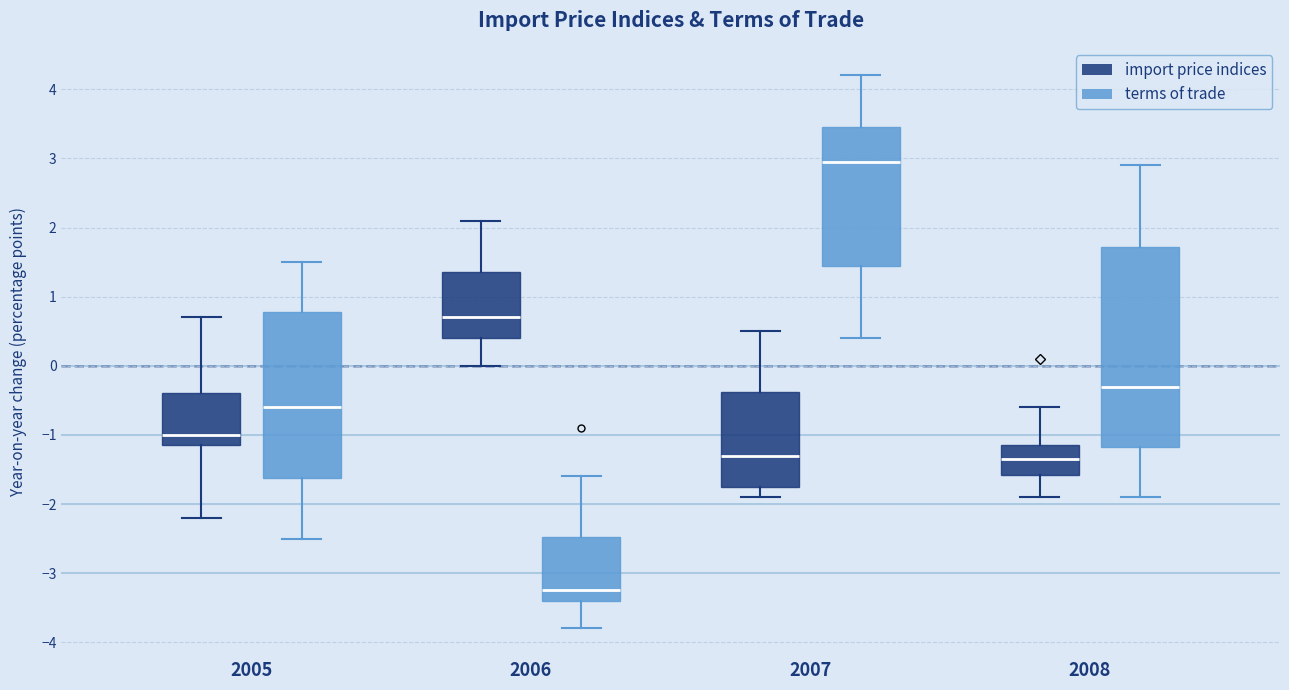

Reading left to right, read every box against the y-axis: the position of its median line, the range the box covers, and the ends of its whiskers. The values are not printed on the chart, so give them approximately, as read against the axis.

2005 (import price indices): median -1.0, box -1.1 to -0.4, whiskers -2.2 to 0.7
2005 (terms of trade): median -0.6, box -1.6 to 0.8, whiskers -2.5 to 1.5
2006 (import price indices): median 0.7, box 0.4 to 1.4, whiskers 0.0 to 2.1
2006 (terms of trade): median -3.2, box -3.4 to -2.5, whiskers -3.8 to -1.6
2007 (import price indices): median -1.3, box -1.7 to -0.4, whiskers -1.9 to 0.5
2007 (terms of trade): median 3.0, box 1.5 to 3.5, whiskers 0.4 to 4.2
2008 (import price indices): median -1.3, box -1.6 to -1.1, whiskers -1.9 to -0.6
2008 (terms of trade): median -0.3, box -1.2 to 1.7, whiskers -1.9 to 2.9